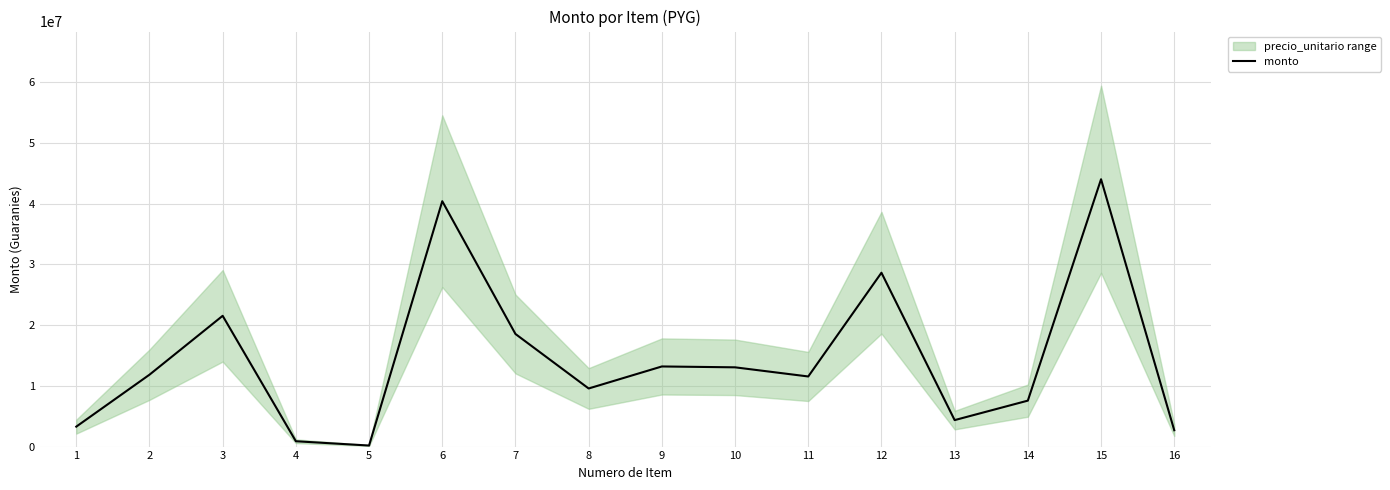

What is the sum of all values?

231387000